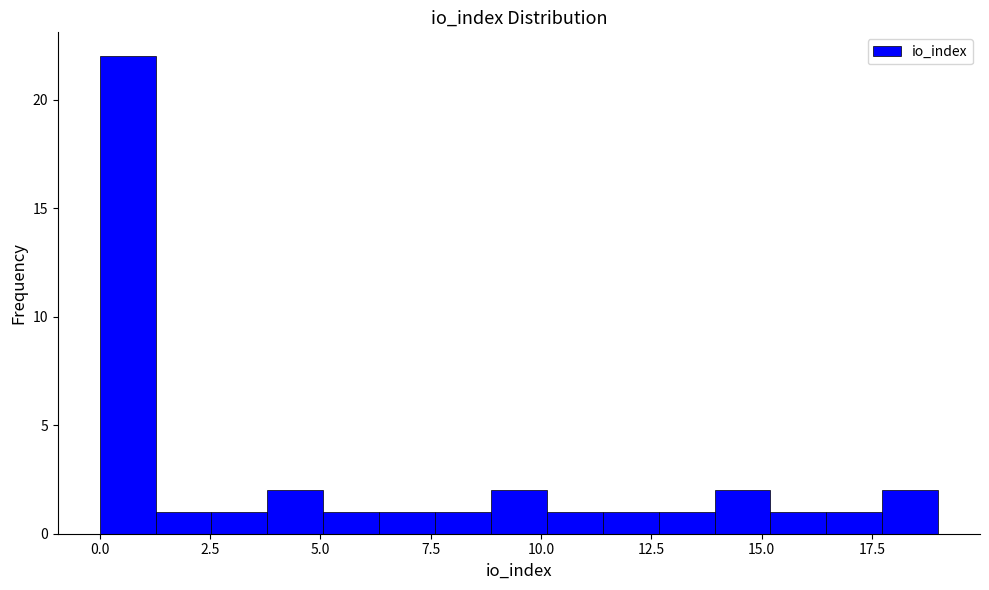

Around what value on the x-axis is the tallest bar? Give the approximate position of its centre, as read against the axis.

0.5